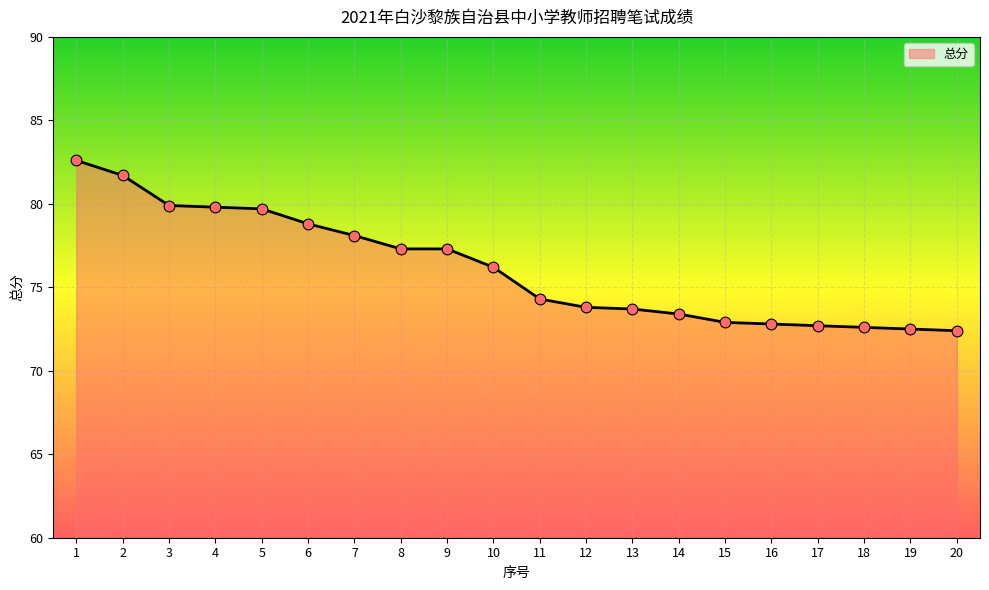

Which has a higher value, 16 or 4?

4